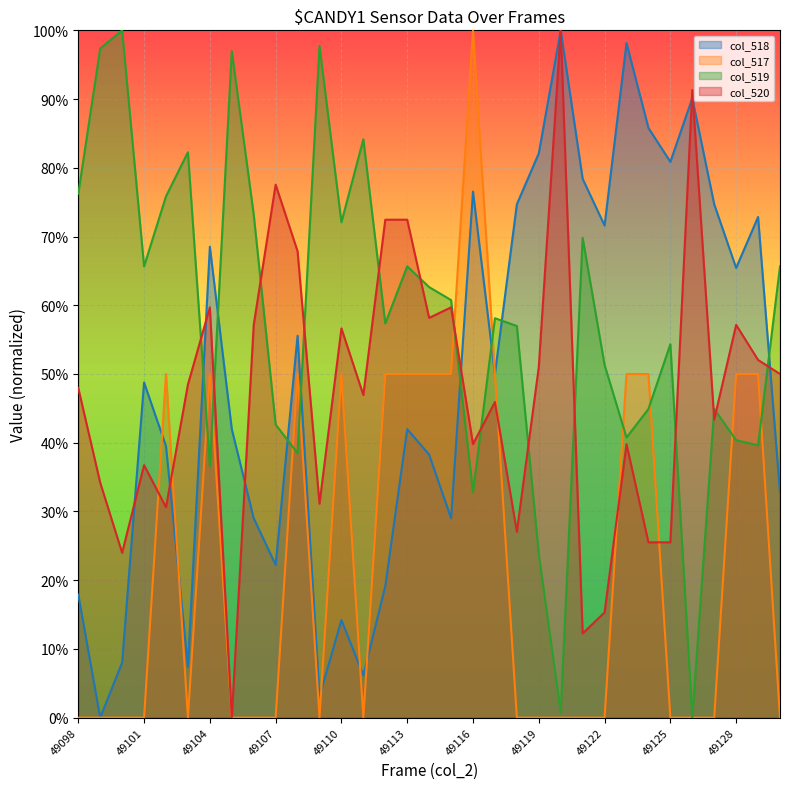

List the labels in order of col_519 value, smallest first.

49126, 49120, 49119, 49116, 49104, 49108, 49129, 49128, 49123, 49107, 49124, 49127, 49122, 49125, 49118, 49112, 49117, 49115, 49114, 49101, 49113, 49130, 49121, 49110, 49106, 49102, 49098, 49103, 49111, 49105, 49099, 49109, 49100